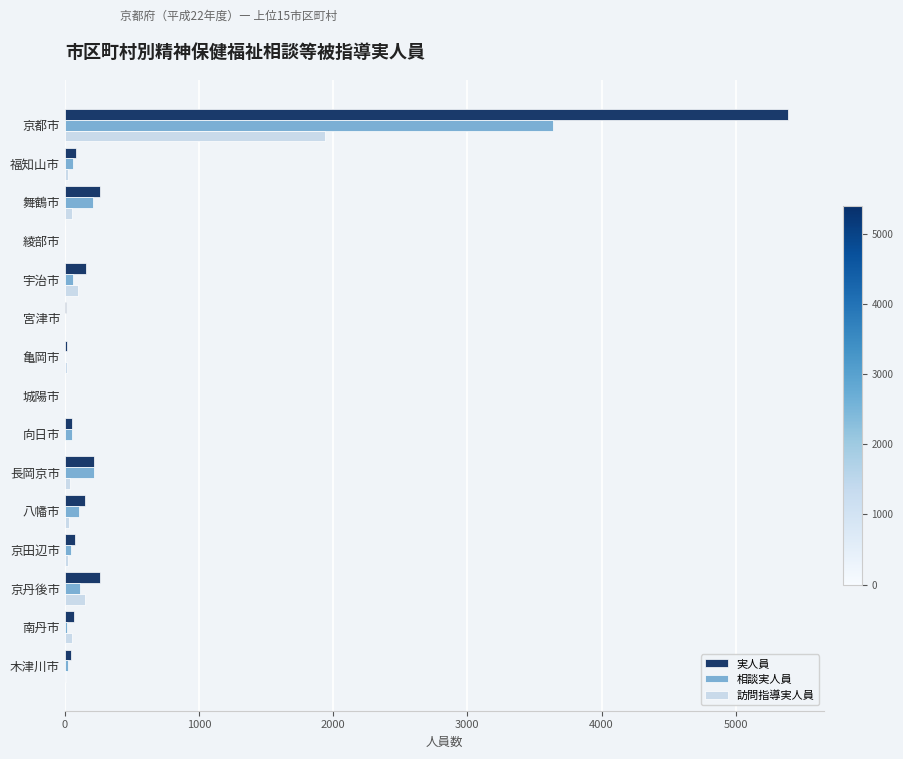

The 実人員 series shows 263 at 京丹後市. True or false?

True